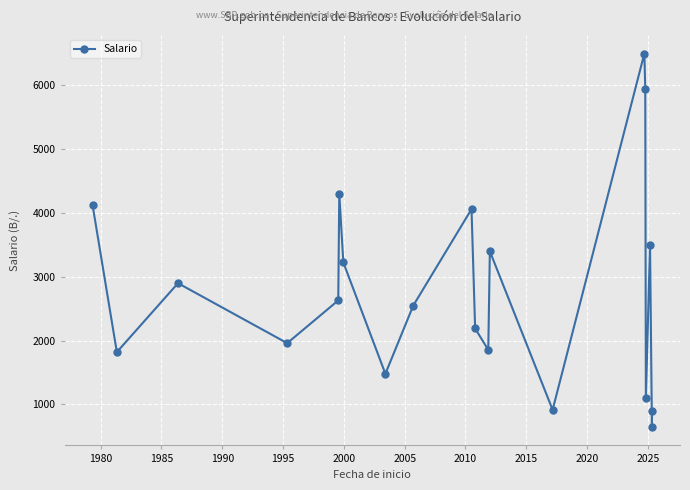

What is the sum of all values?

56000